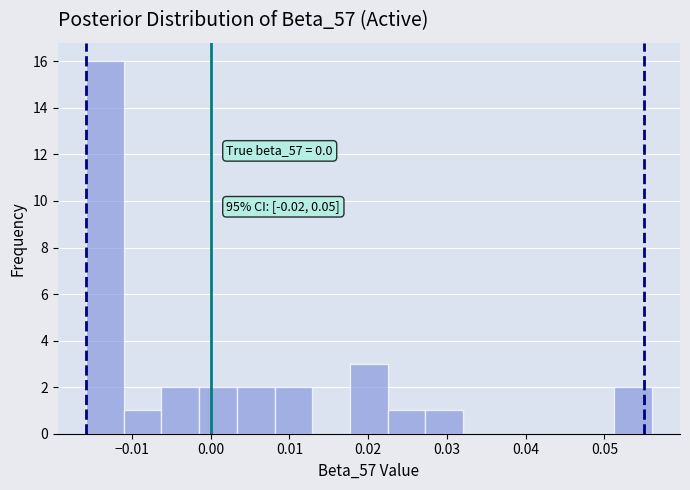

Which range on the x-axis has the tallest bar?

-0.016 to -0.011